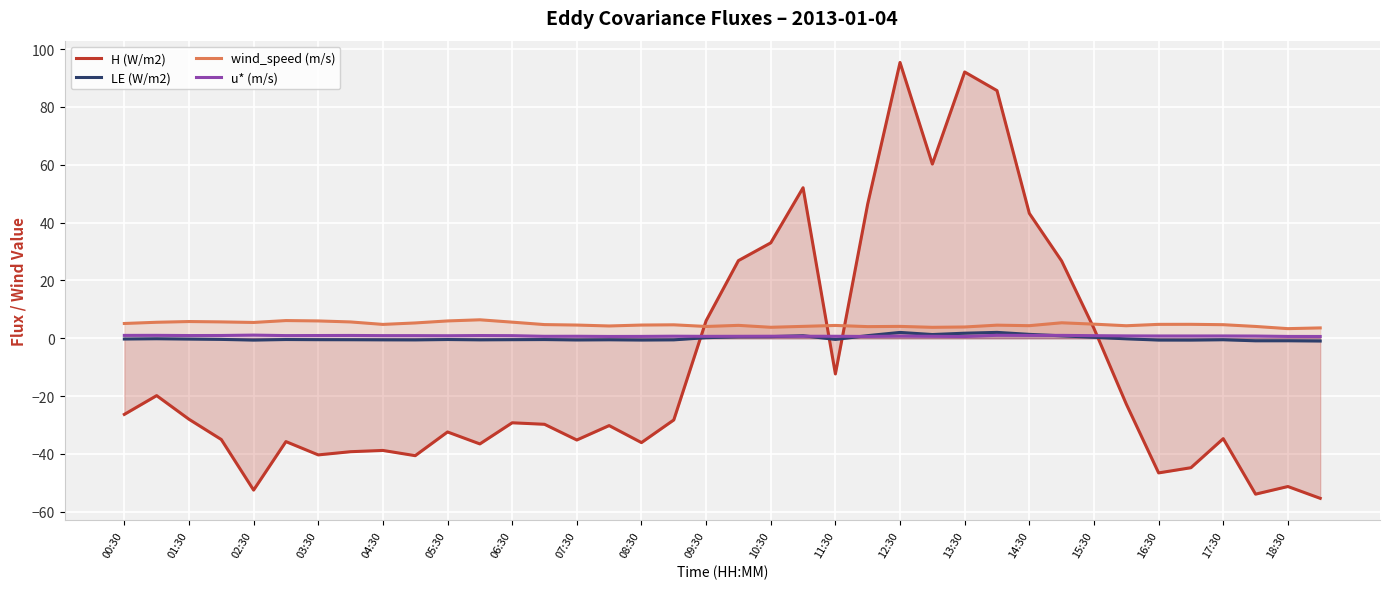

True or false: H (W/m2) and LE (W/m2) intersect in this chart.

True